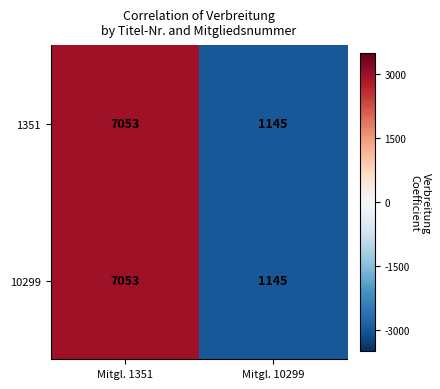

List the labels in order of 10299 value, largest first.

Mitgl. 1351, Mitgl. 10299